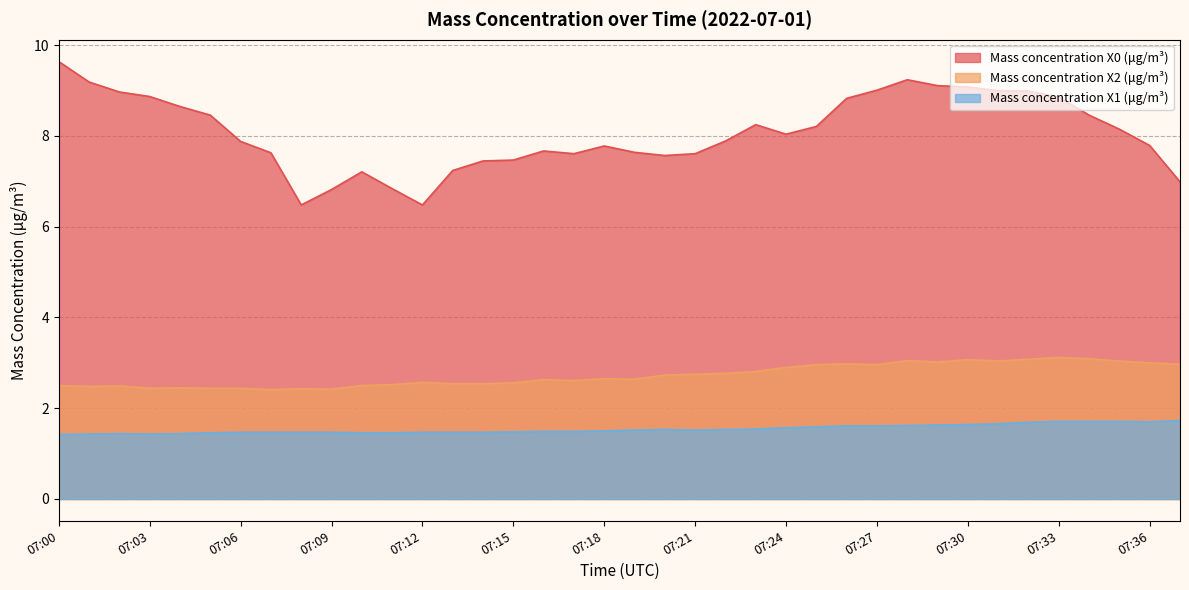

What are all the series names shown in the legend?

Mass concentration X0 (μg/m³), Mass concentration X2 (μg/m³), Mass concentration X1 (μg/m³)